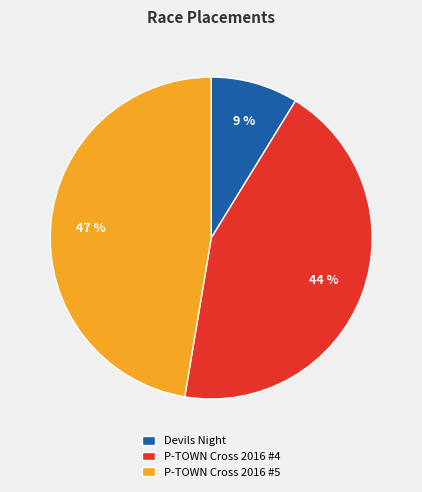

To the nearest percent, what portion does Devils Night represent?

9%